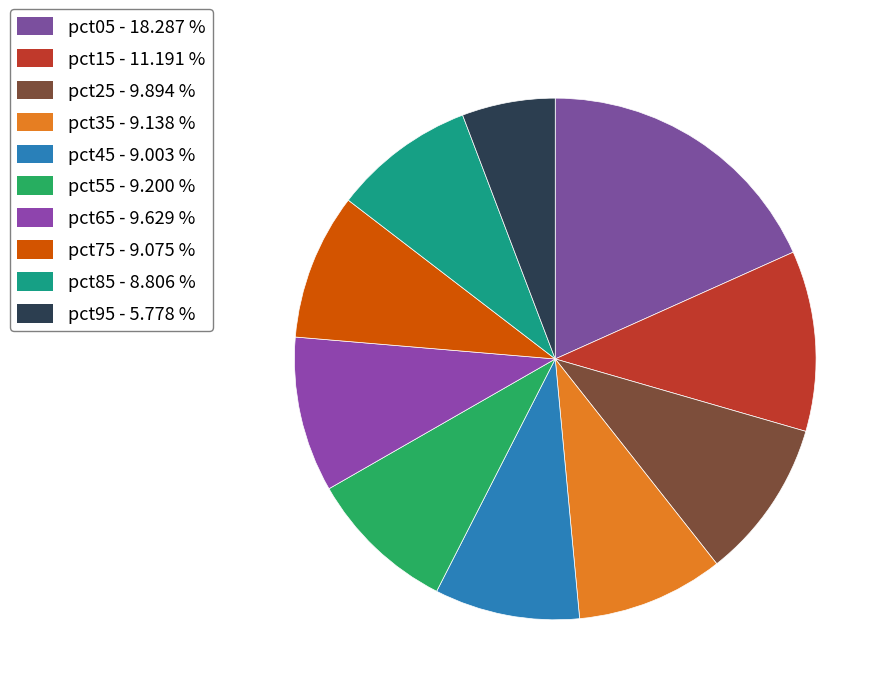

How many slices are in this pie chart?

10